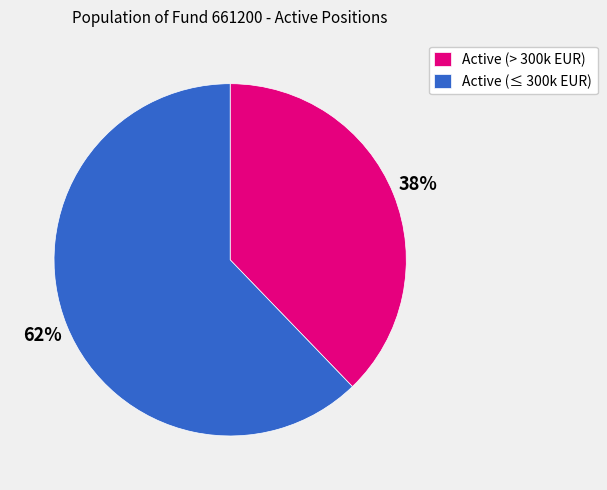

Is there any slice that represents more than half of the pie?

Yes